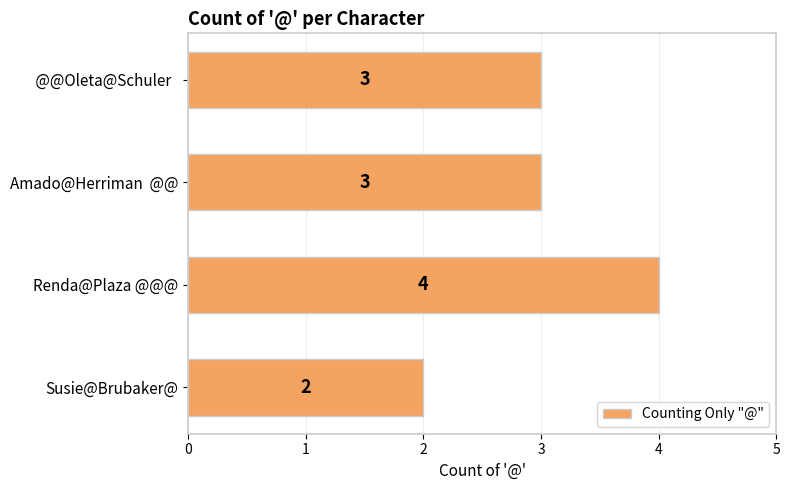

How many series are shown in this chart?

1